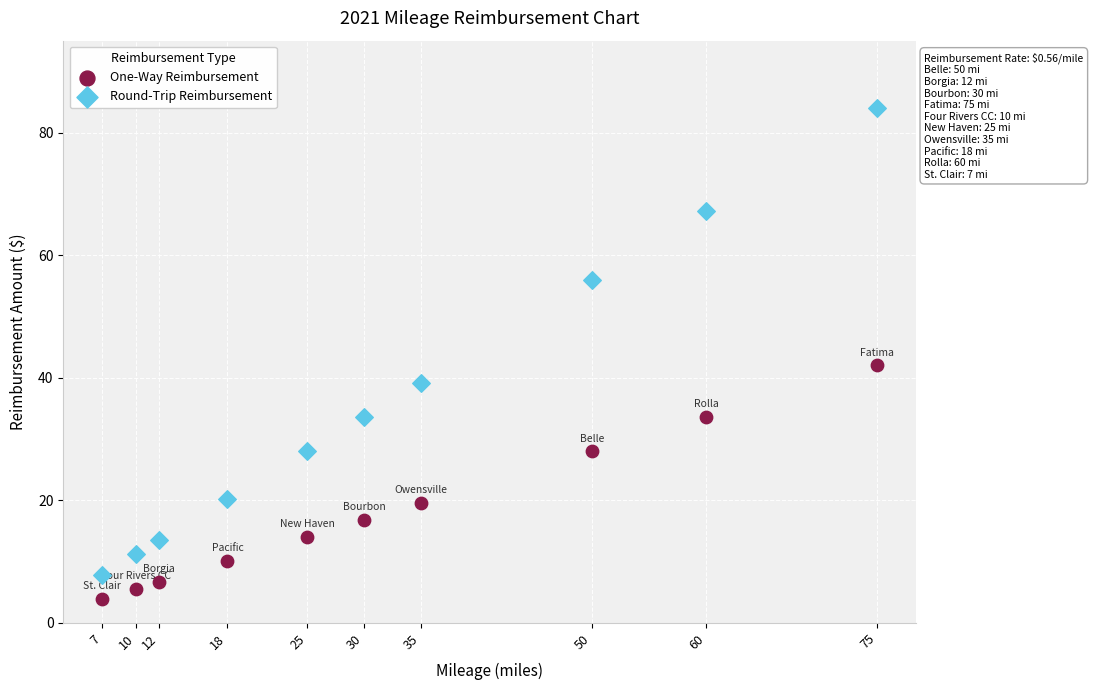

What is the X range (max minus min) for the scatter plot?

68.0